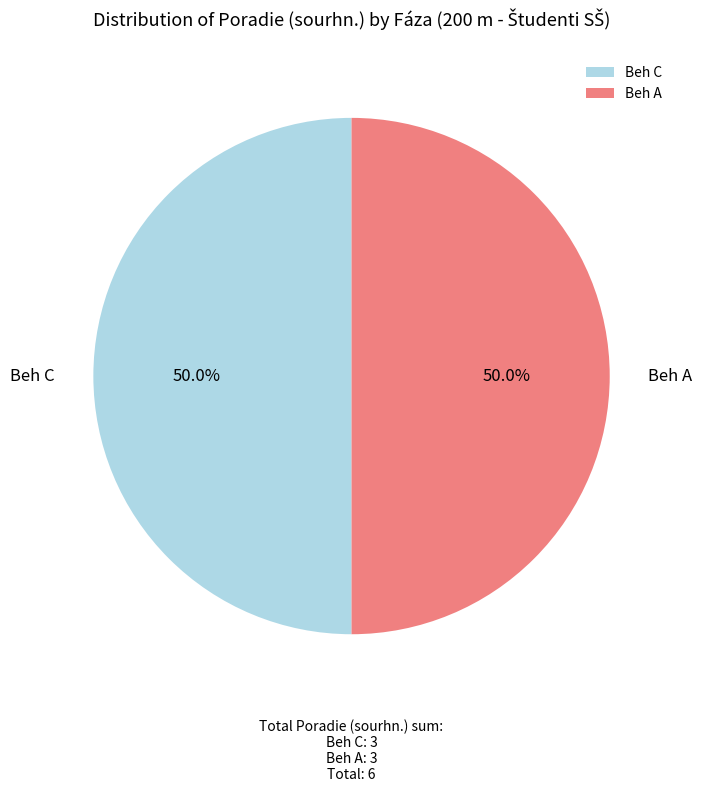

Is it true that Beh C is 3% of the pie?

False